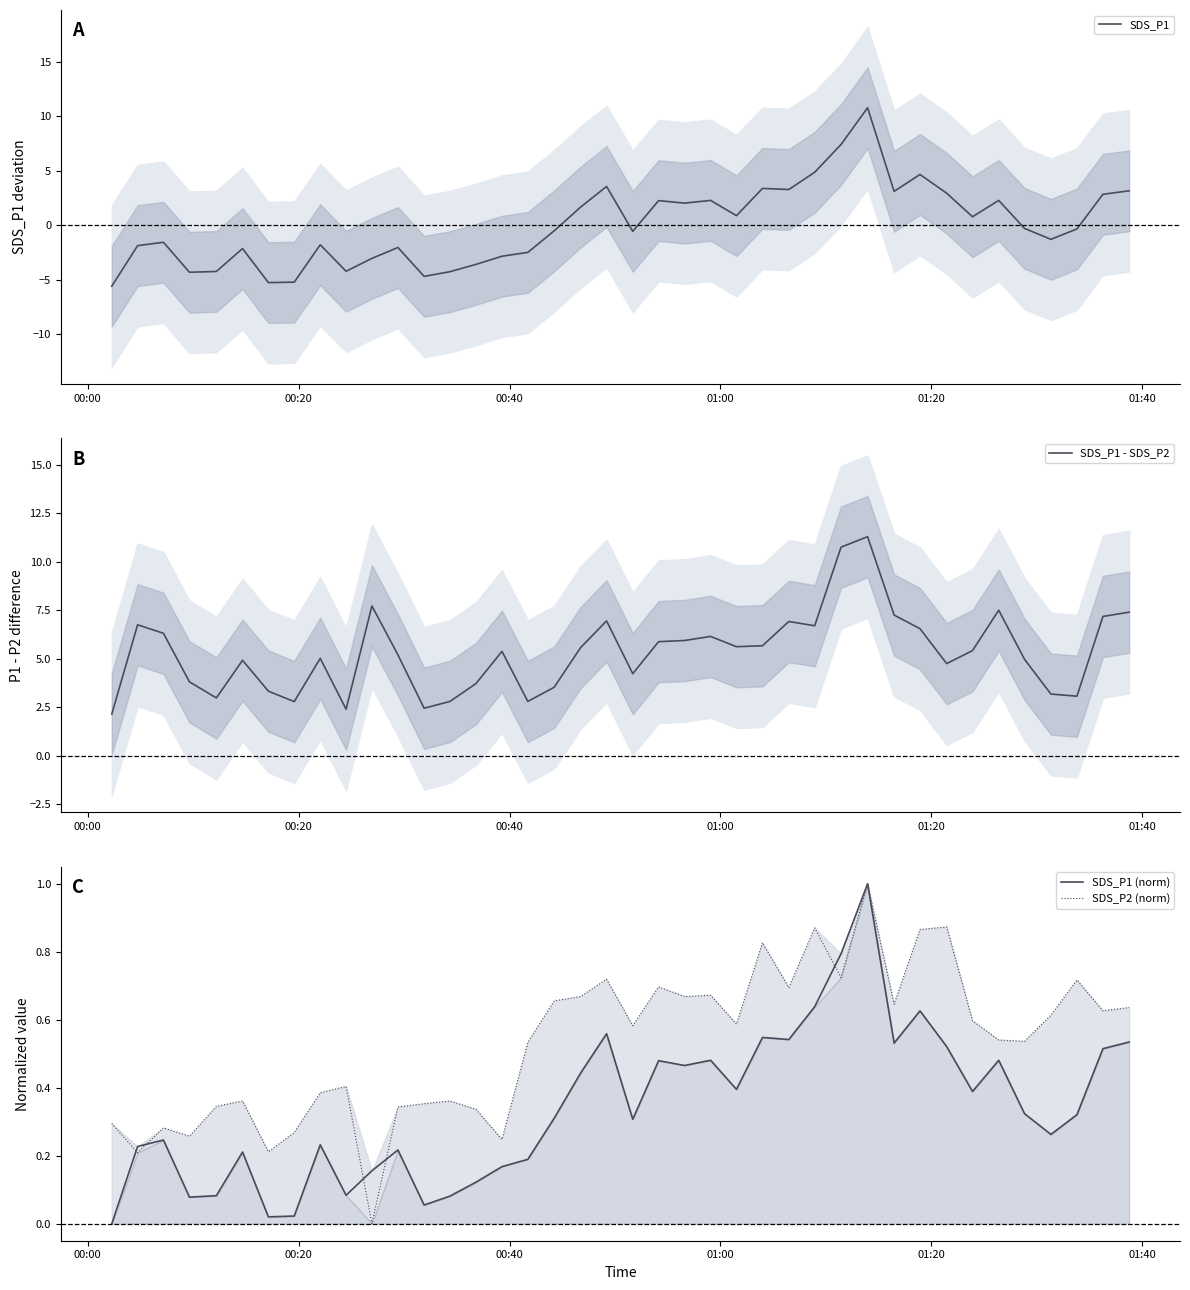

How many SDS_P2 (norm) values are between 0 and 1?

40